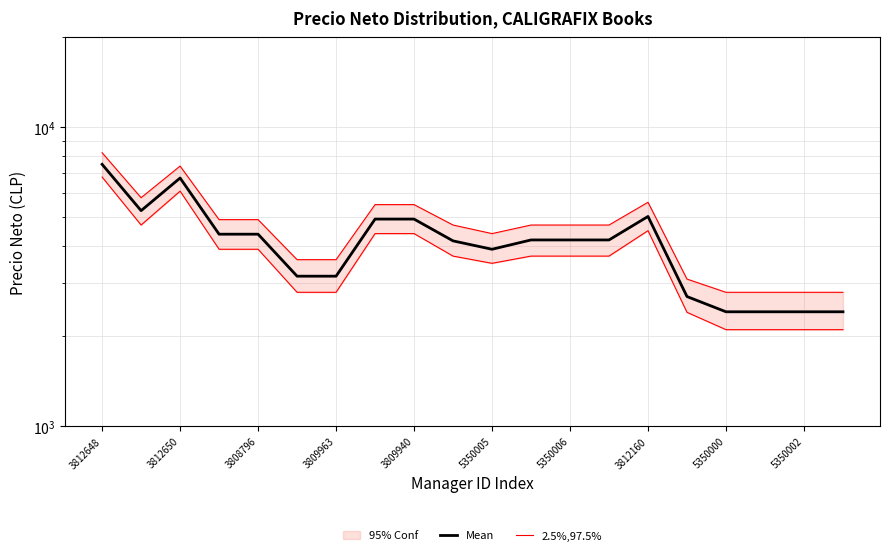

What is the sum of the 2.5%,97.5% values at 3812650 and 11?

8400